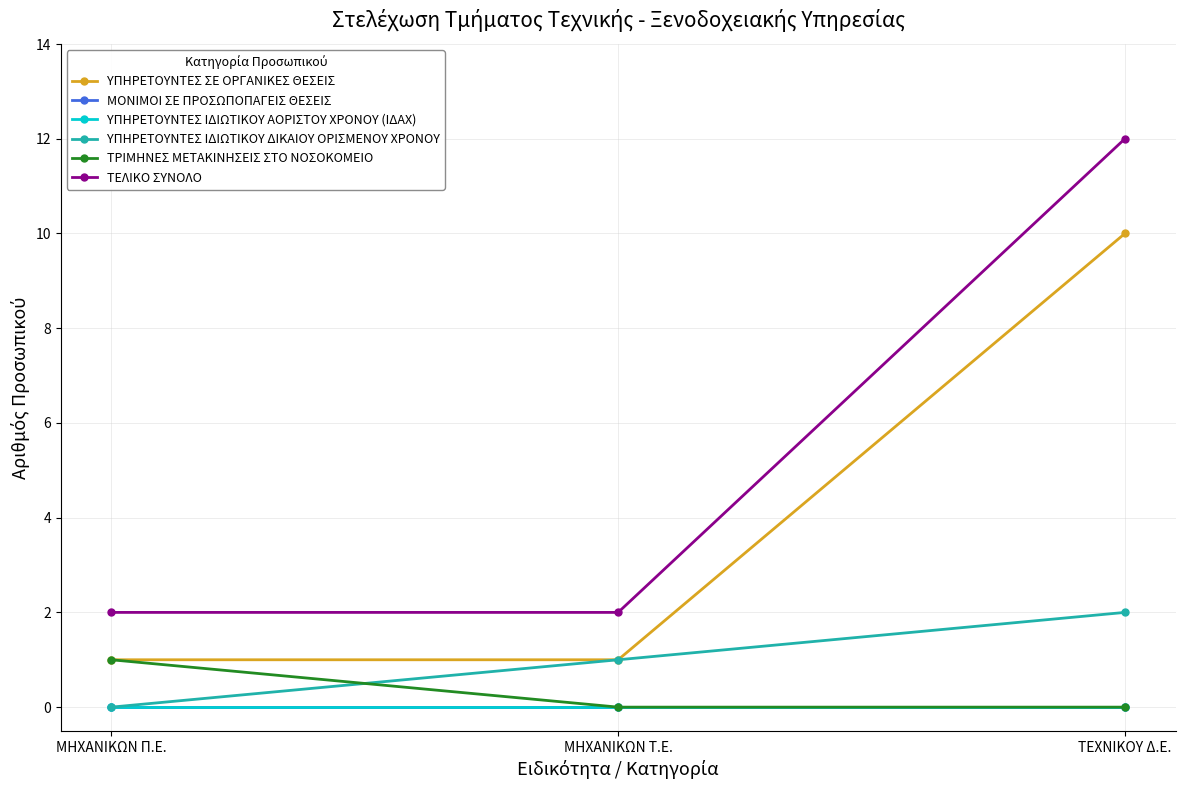

What is the sum of the ΤΕΛΙΚΟ ΣΥΝΟΛΟ values at ΤΕΧΝΙΚΟΥ Δ.Ε. and ΜΗΧΑΝΙΚΩΝ Π.Ε.?

14